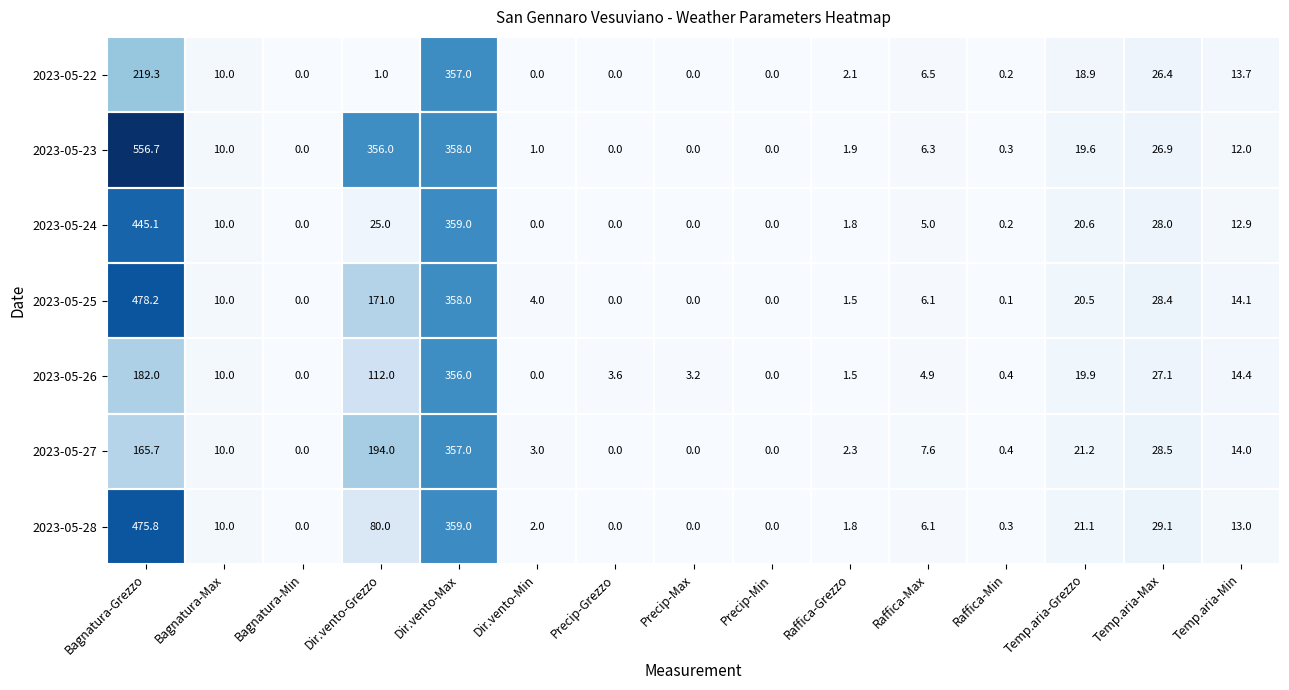

Where does the 2023-05-25 series first go above 6?

Bagnatura-Grezzo